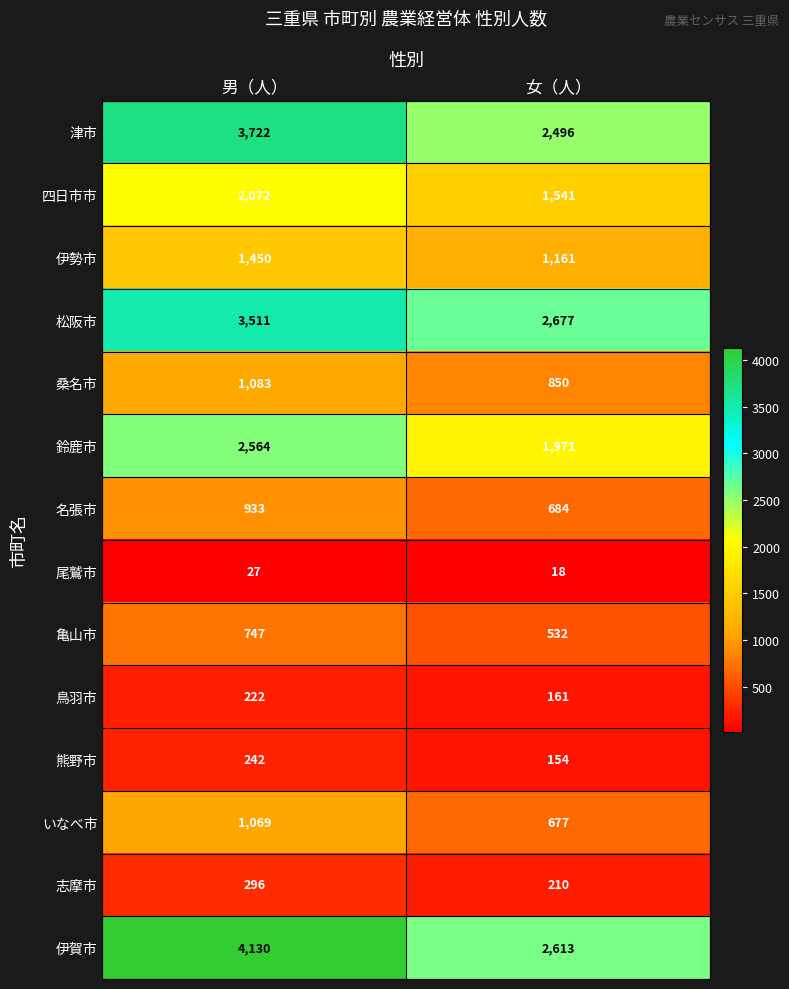

What is the lowest value of the 名張市 series?

684